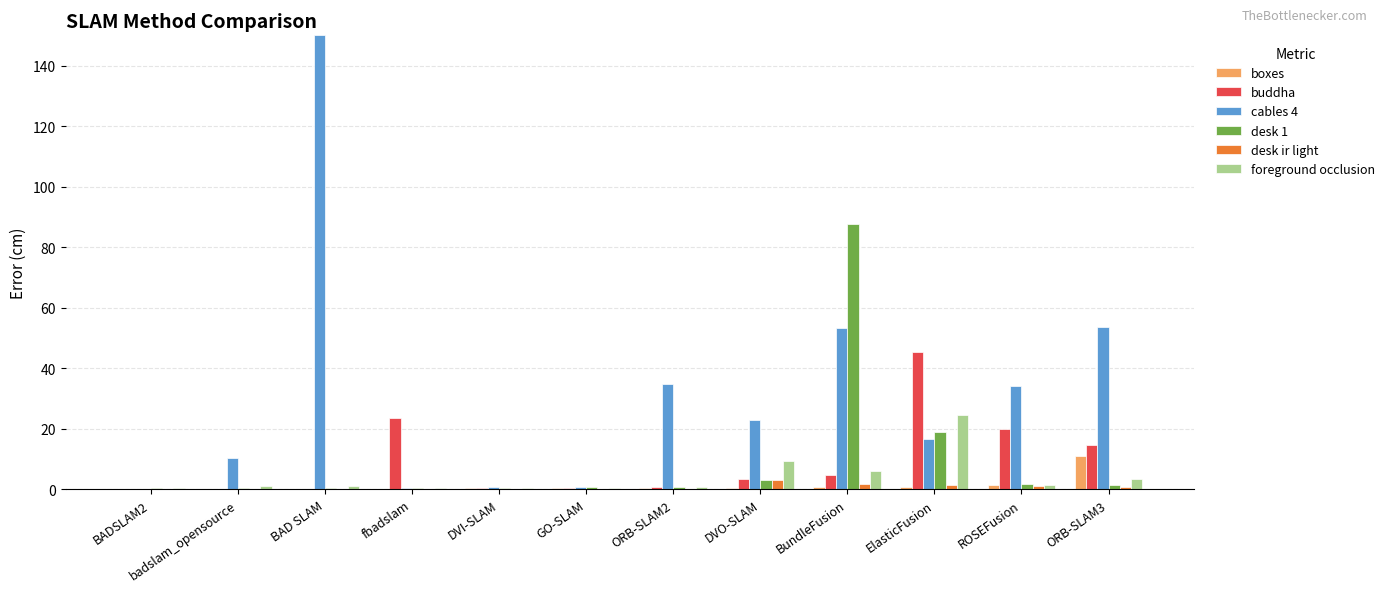

What is the sum of all buddha values?

114.2